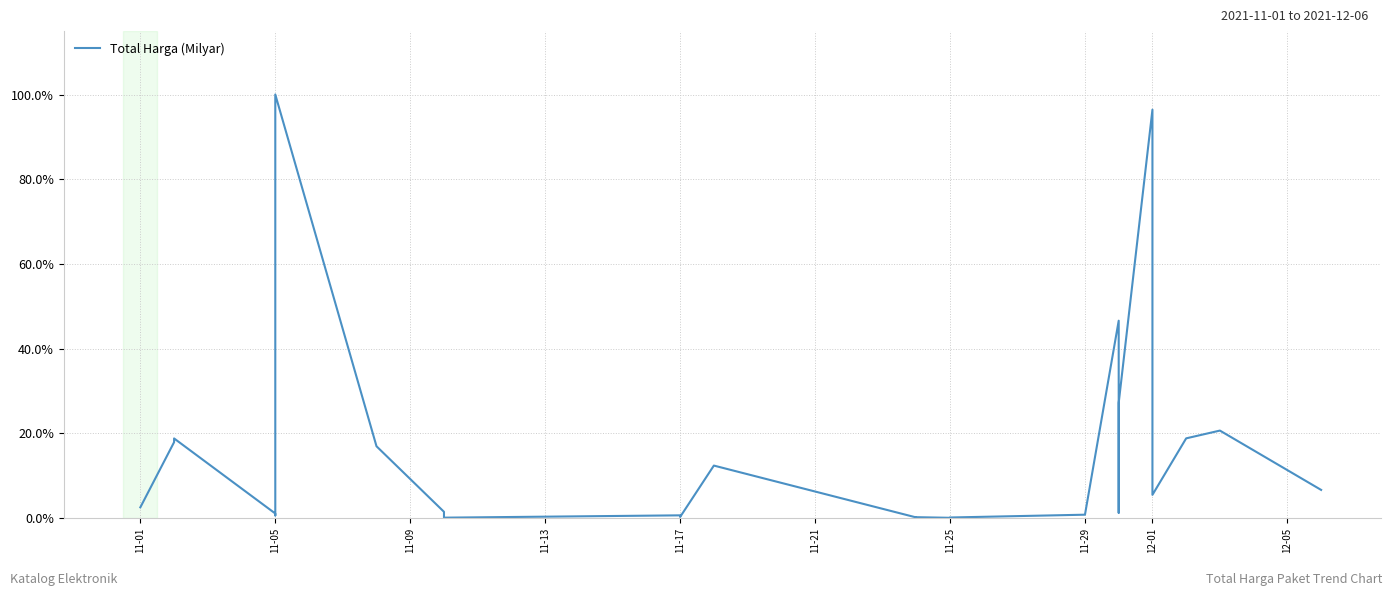

What value does the data have at 11-29?

1.4